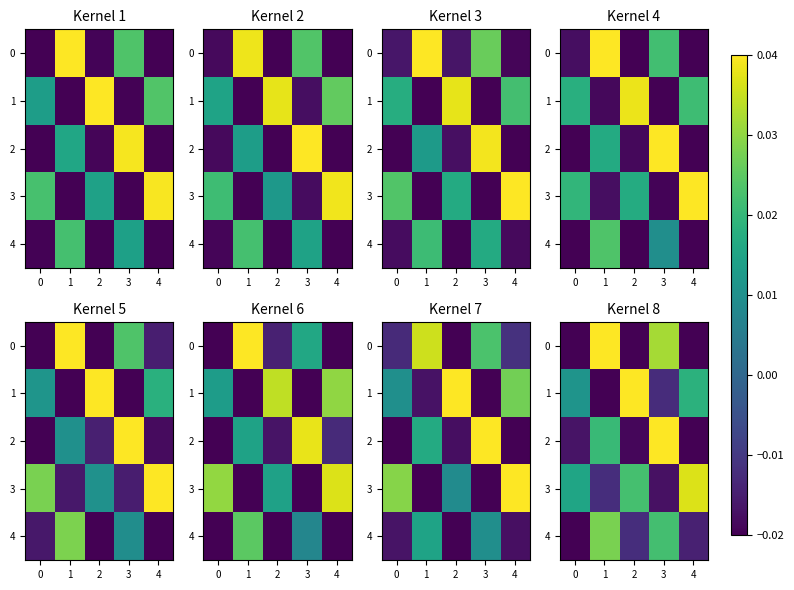

How many values in the 2 series exceed 0?

2